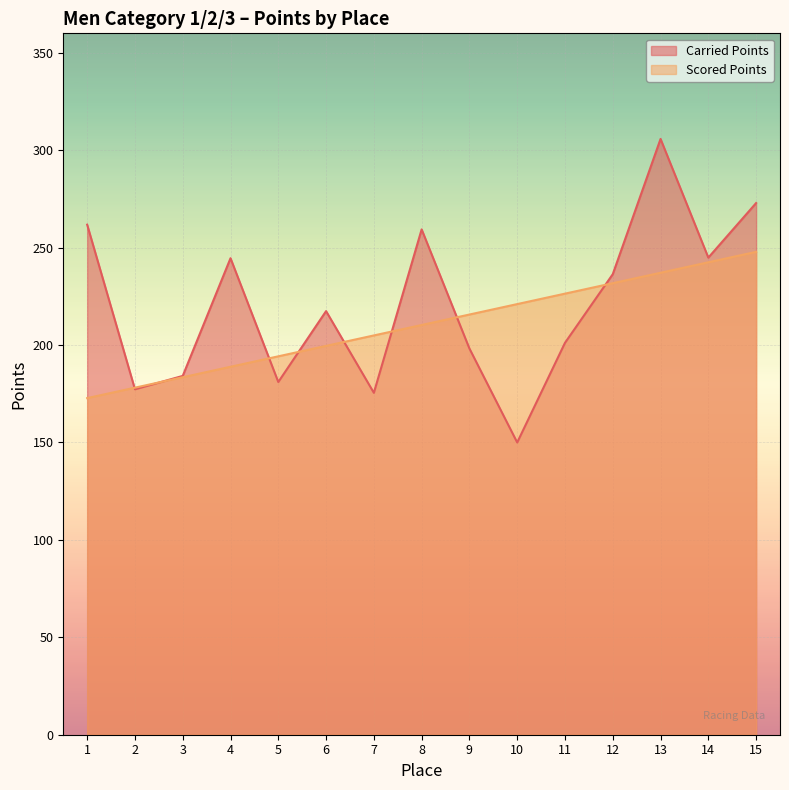

Rank the series by their average value, from highest to lowest.

Carried Points, Scored Points